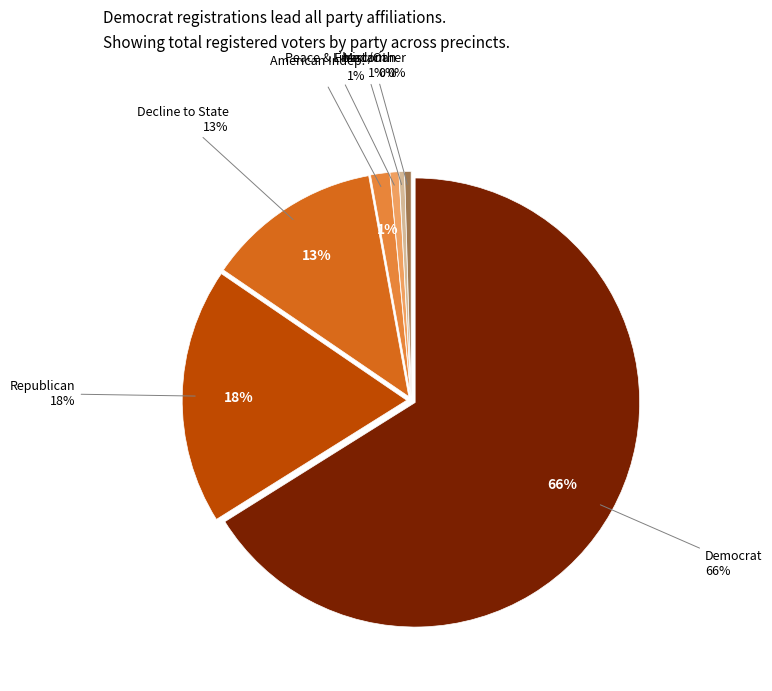

Which has a higher value, grn or dcl?

dcl